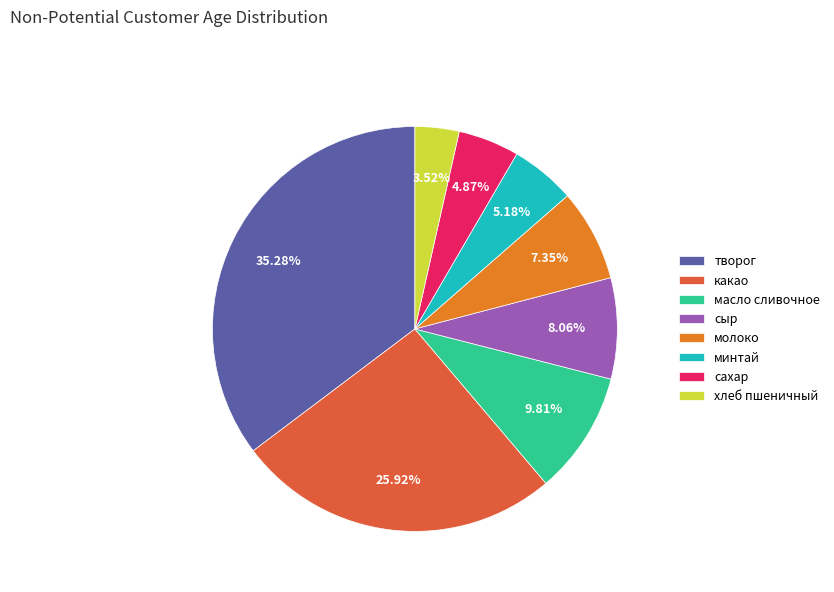

What percentage is the минтай slice, to the nearest percent?

5%